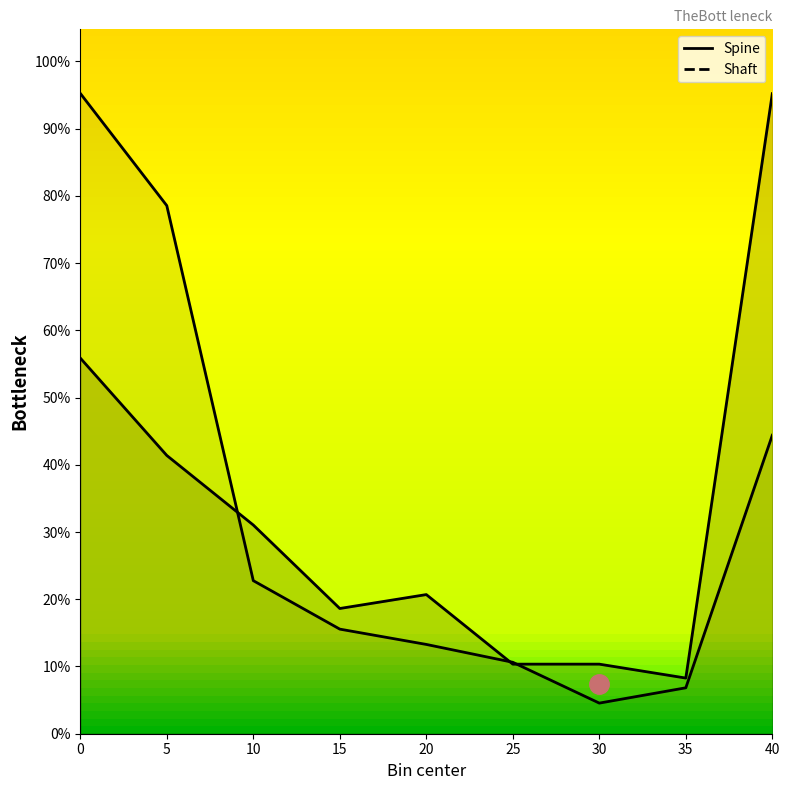

Which series has the largest total across all categories?

Shaft